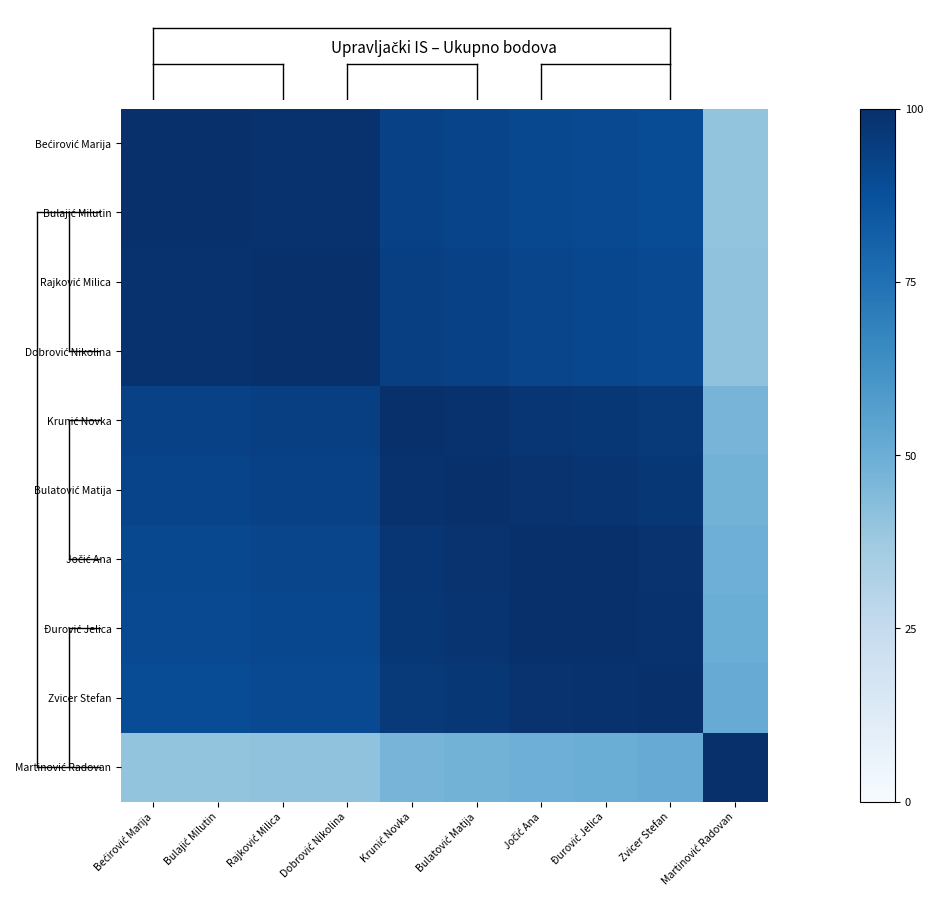

Rank the series at Jočić Ana from lowest to highest value.

Martinović Radovan, Bećirović Marija, Bulajić Milutin, Rajković Milica, Dobrović Nikolina, Krunić Novka, Bulatović Matija, Zvicer Stefan, Đurović Jelica, Jočić Ana